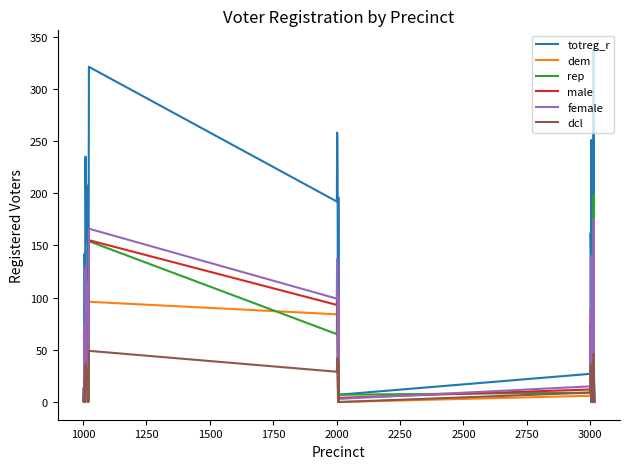

How many categories are shown in the chart?

40